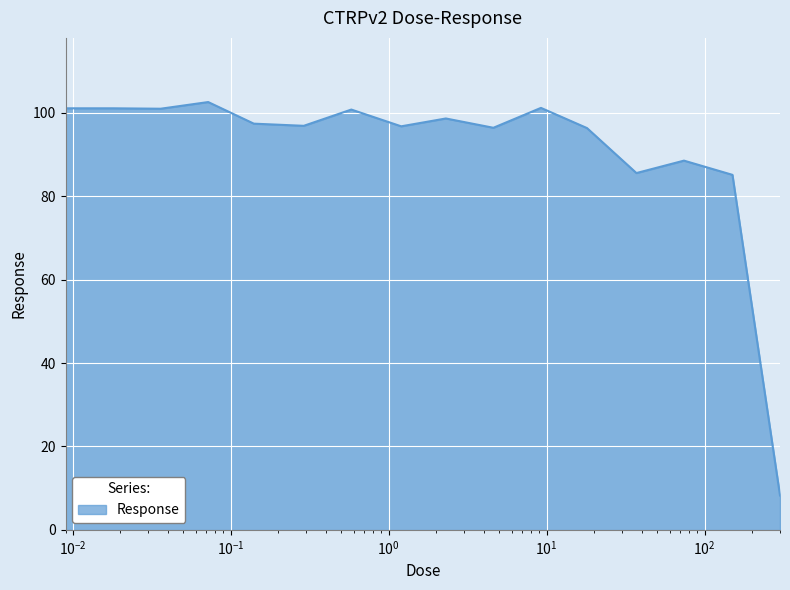

How many categories are shown in the chart?

16